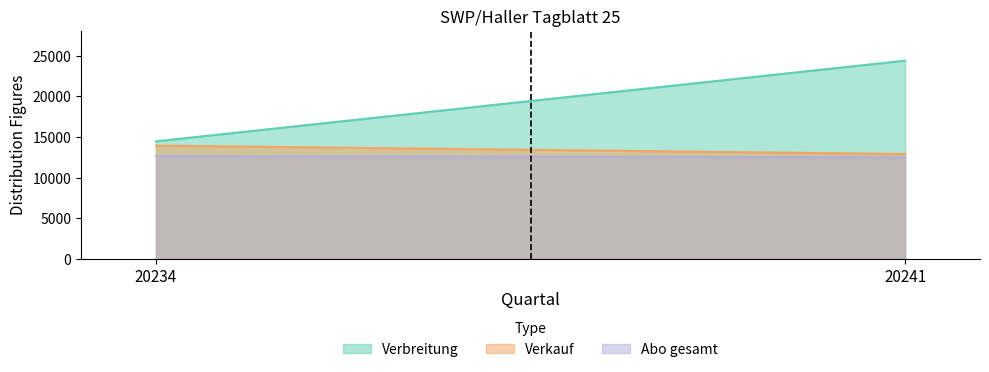

What is the average value of the Verbreitung series?

19435